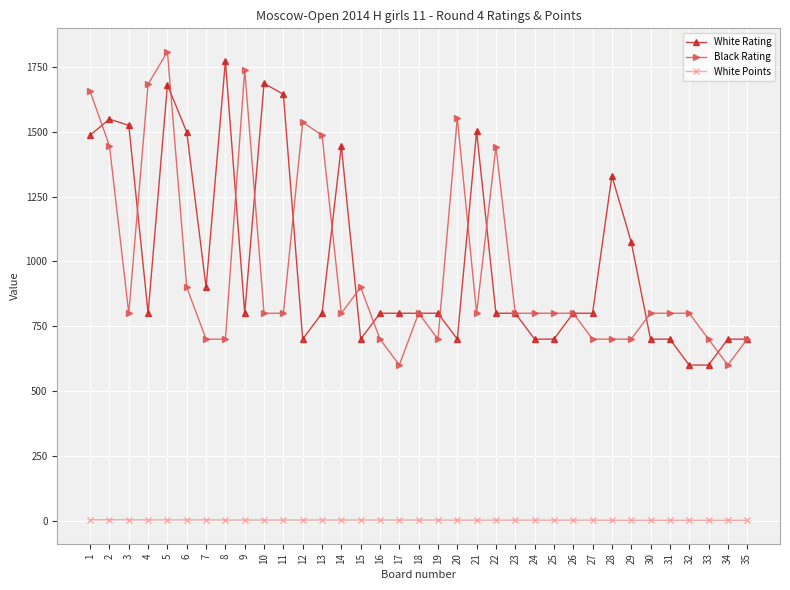

What is the maximum value for Black Rating?

1809.0